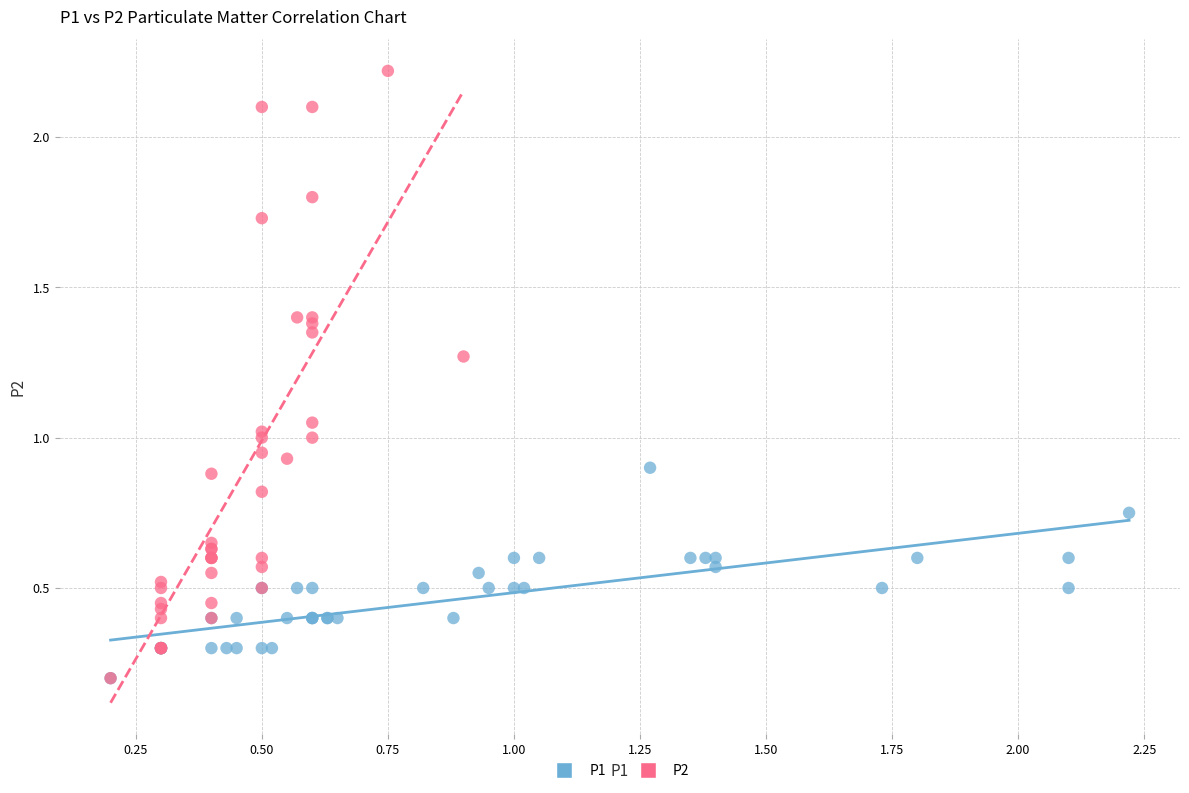

Which series reaches the maximum Y coordinate?

P2